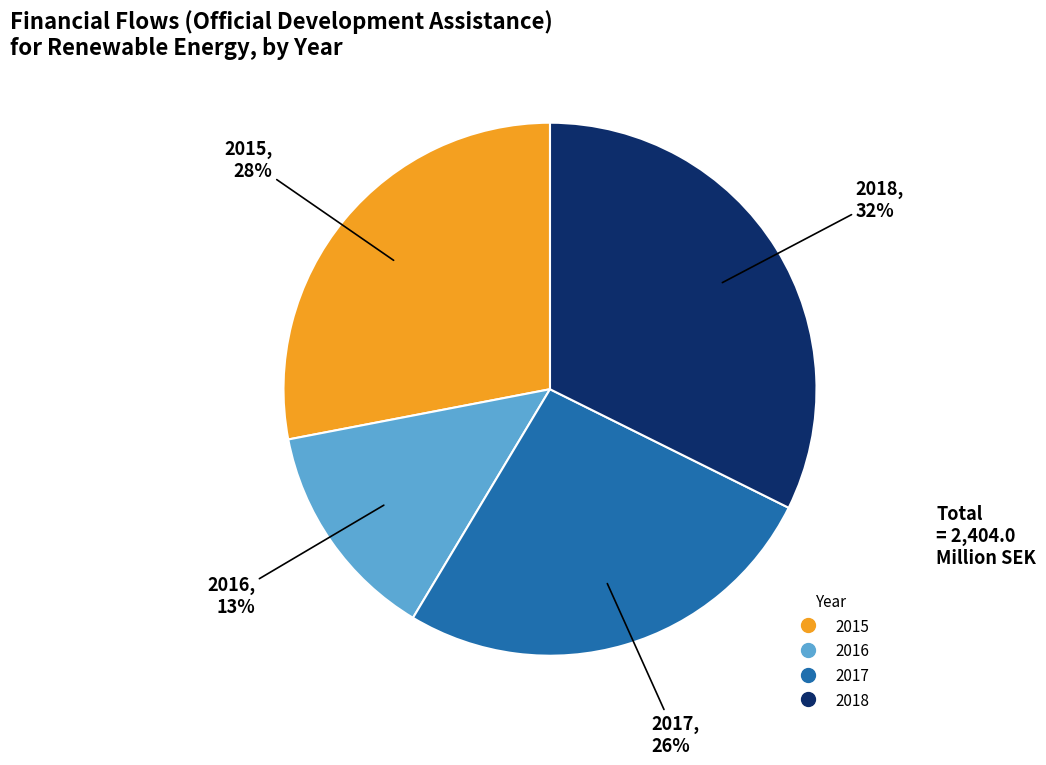

Do 2016 and 2017 together represent more than half of the pie?

No